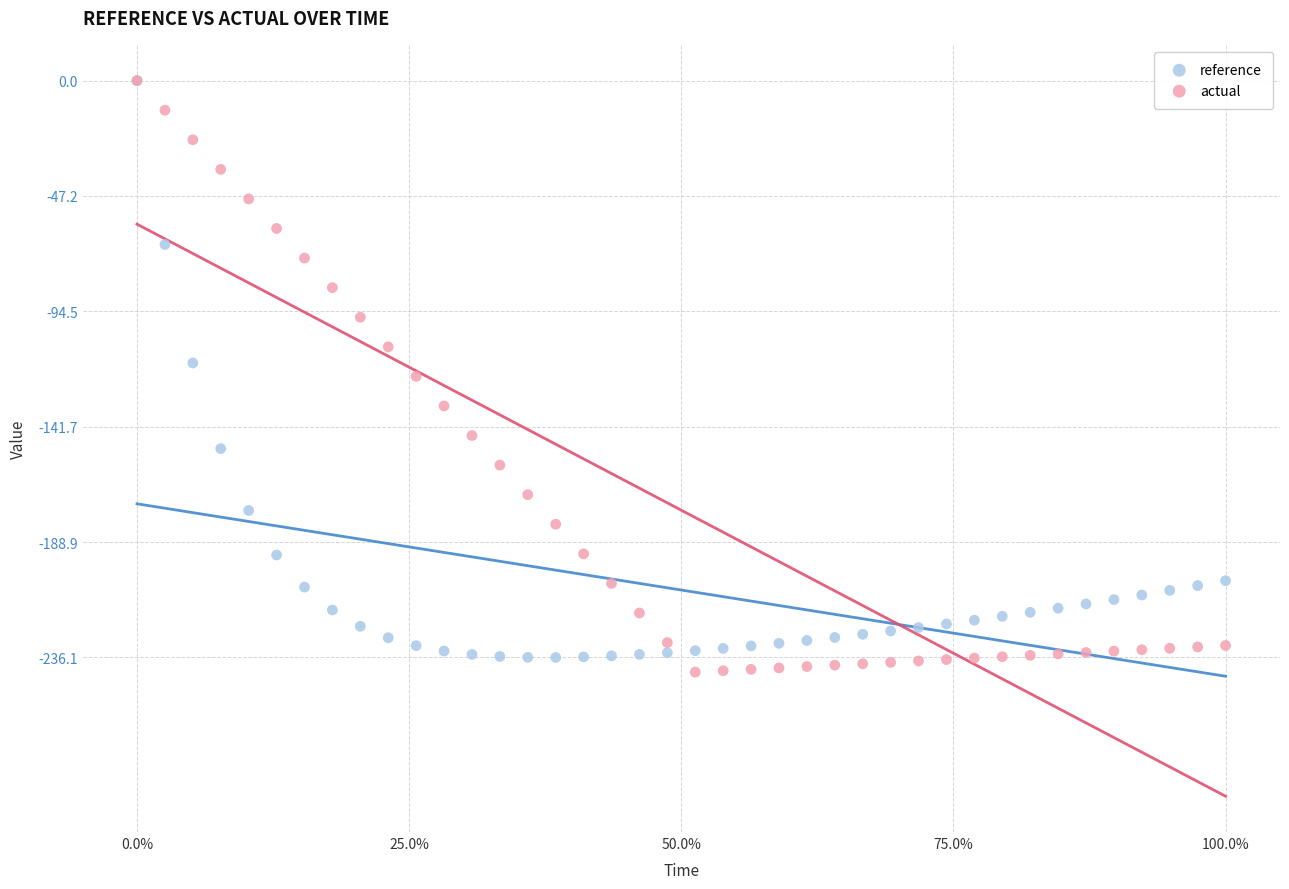

Which series has the widest spread of Y values?

actual